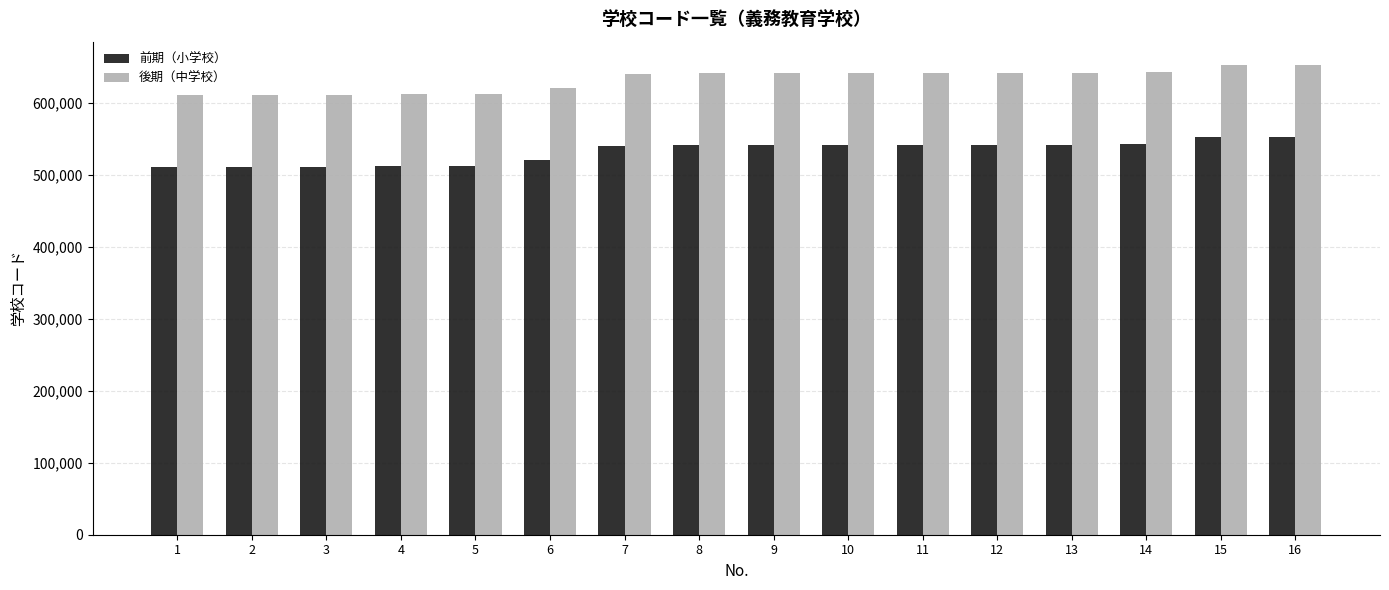

What is the difference between the 前期（小学校） values at 14 and 13?

1073